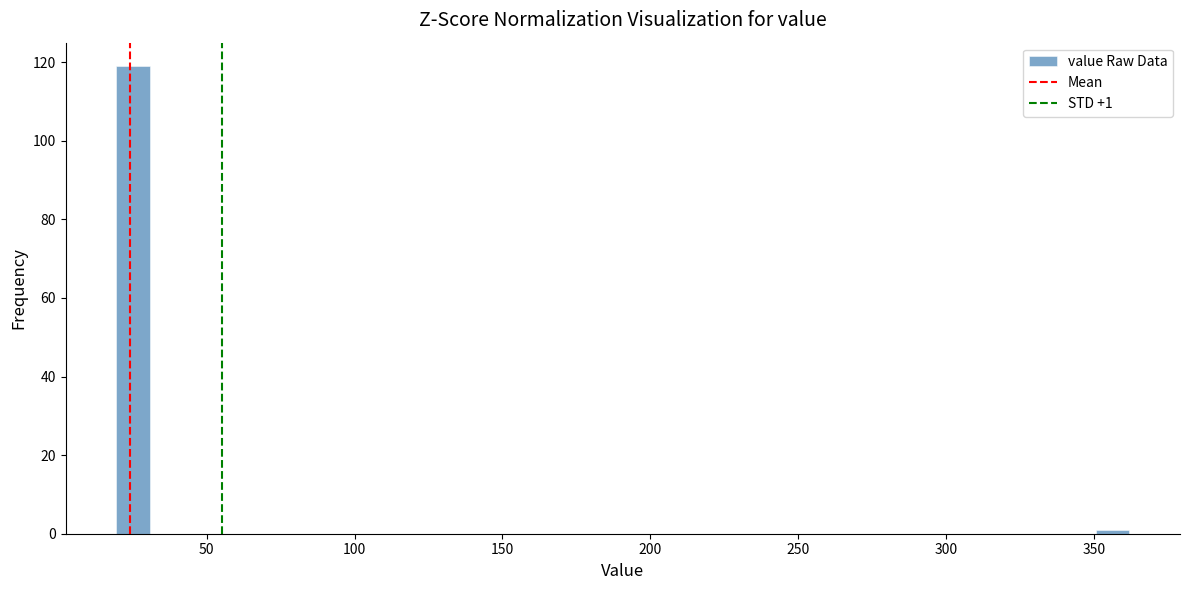

Read against the x-axis, roughly where is the centre of the tallest bar?

25